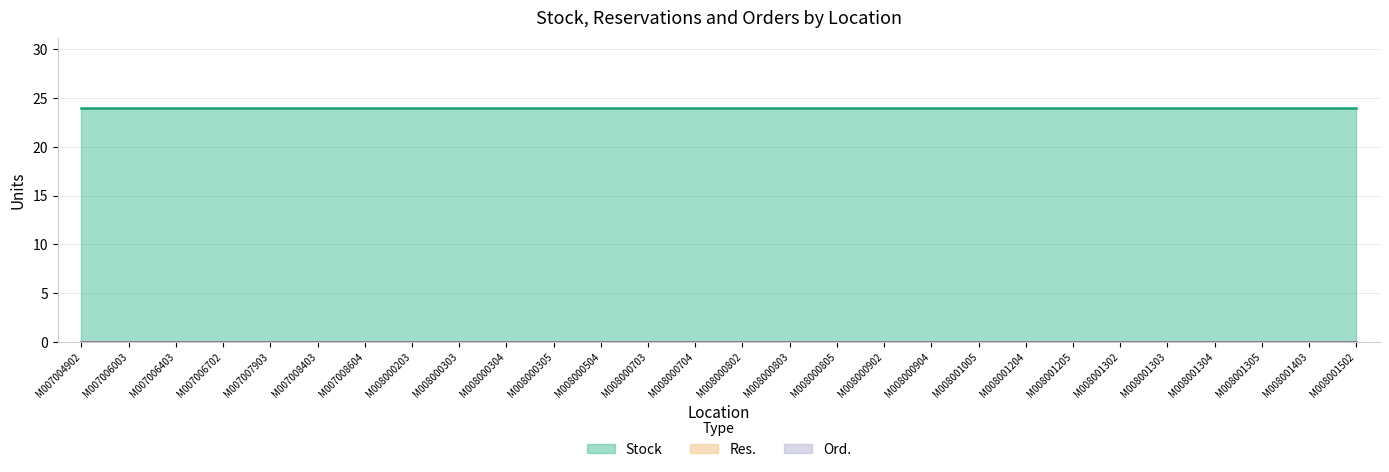

Which series has the widest spread of values?

Stock